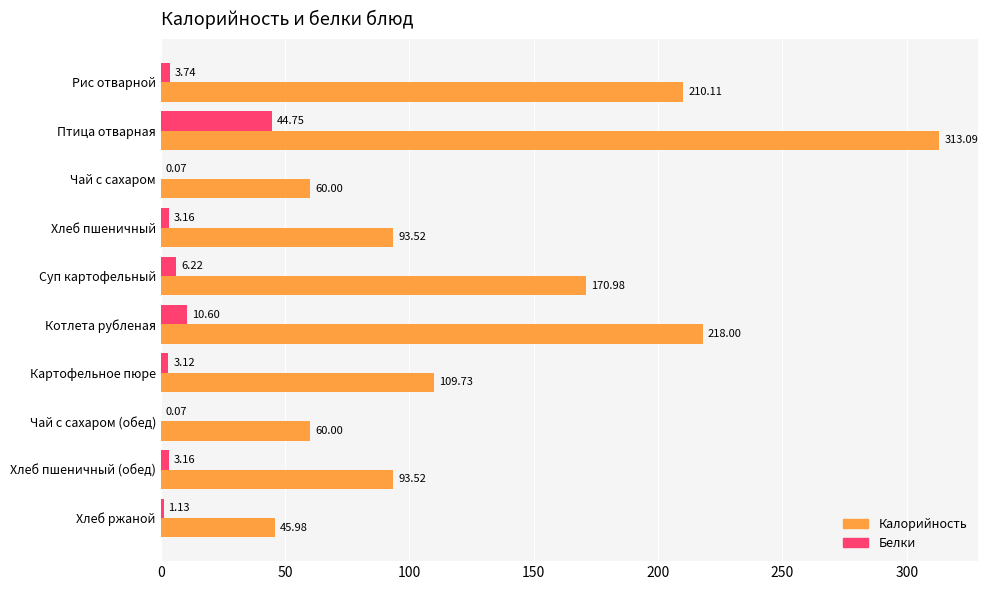

What is the sum of all Калорийность values?

1374.9